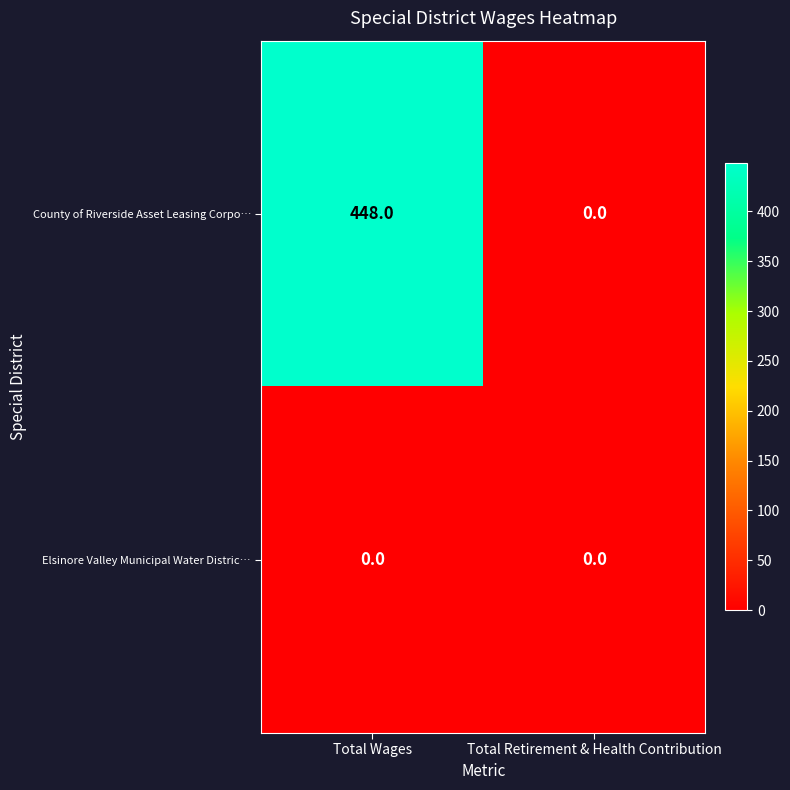

Between Total Wages and Total Retirement & Health Contribution, which series saw the biggest shift?

County of Riverside Asset Leasing Corpo…